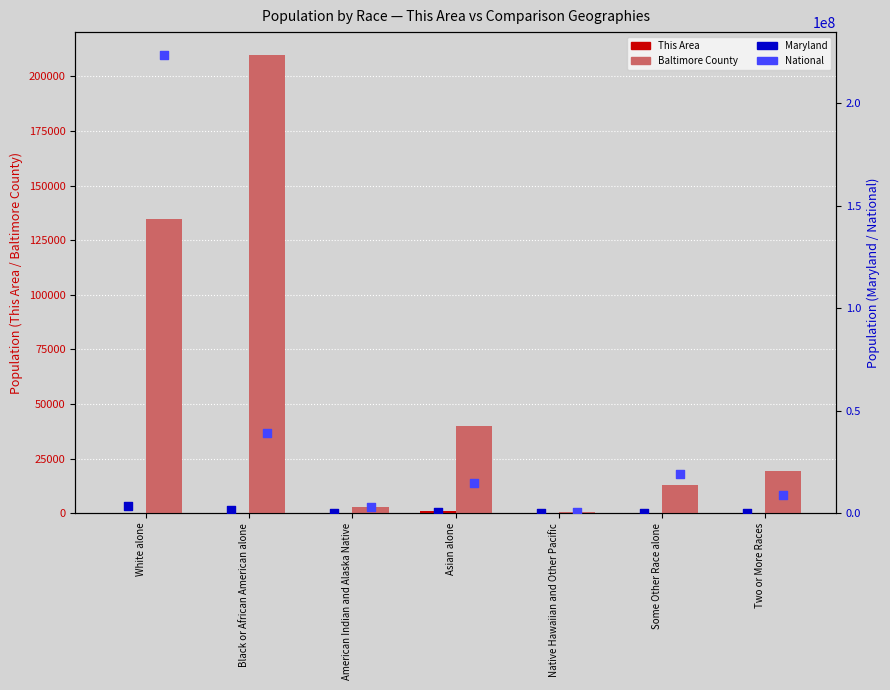

Which series contains the highest Y value?

National